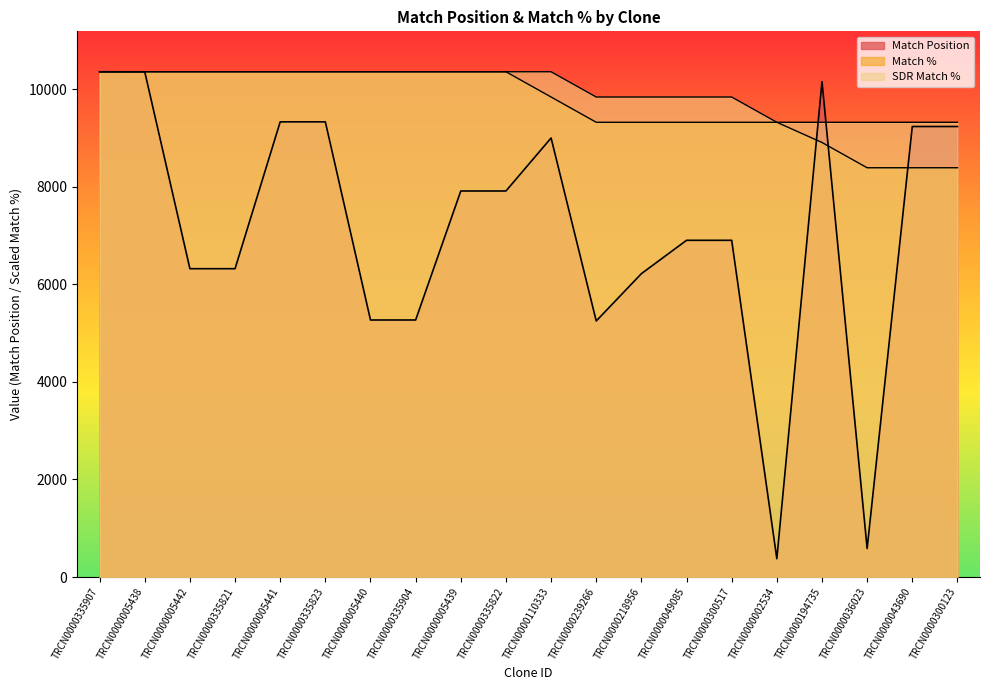

Does the chart have visible grid lines?

No